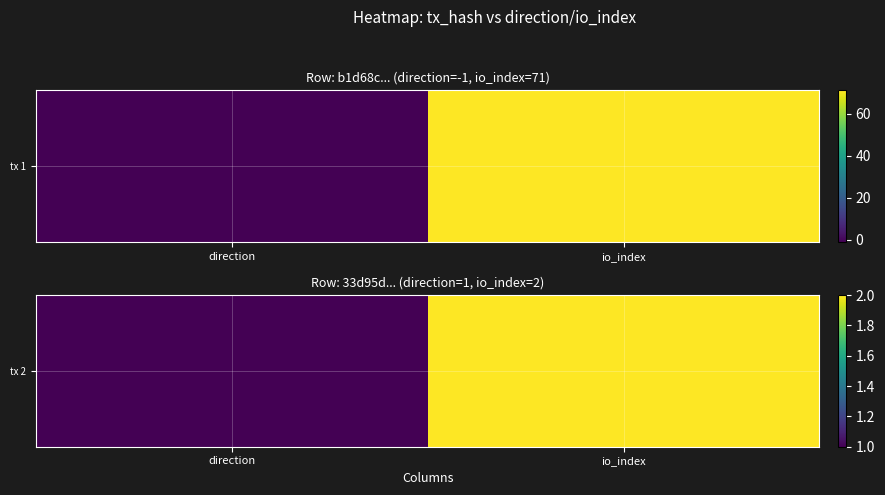

Which label corresponds to the largest value in the chart?

io_index